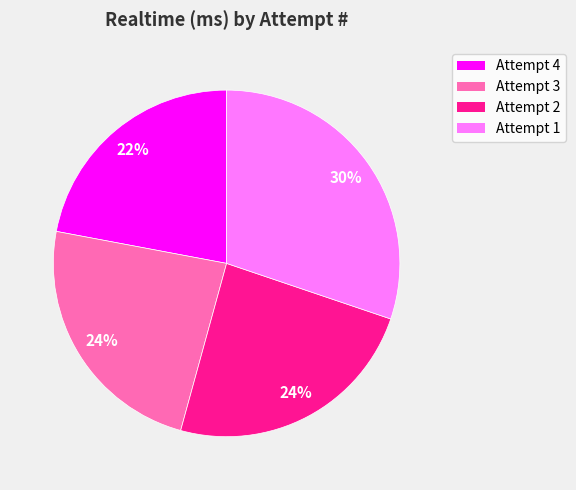

What is the largest slice in the pie chart?

Attempt 1